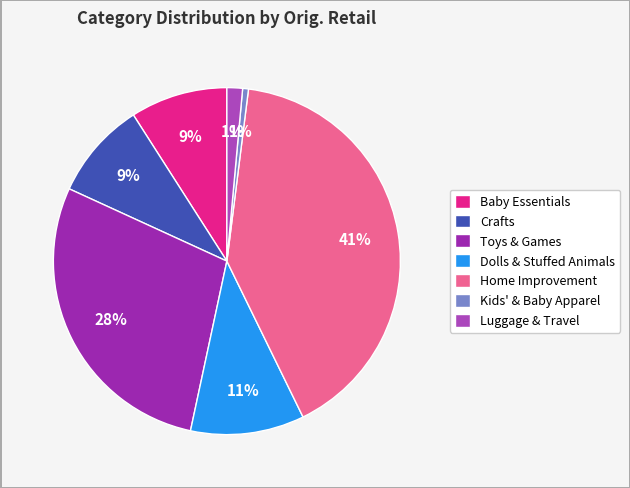

Is the sum of Luggage & Travel and Toys & Games greater than half?

No